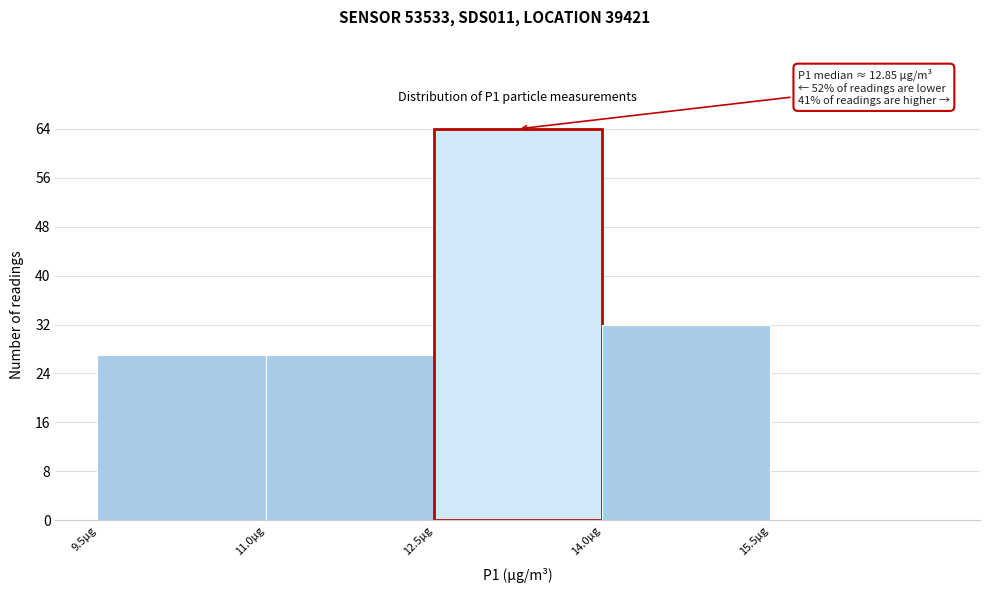

Which range on the x-axis has the tallest bar?

12.5 to 14.0